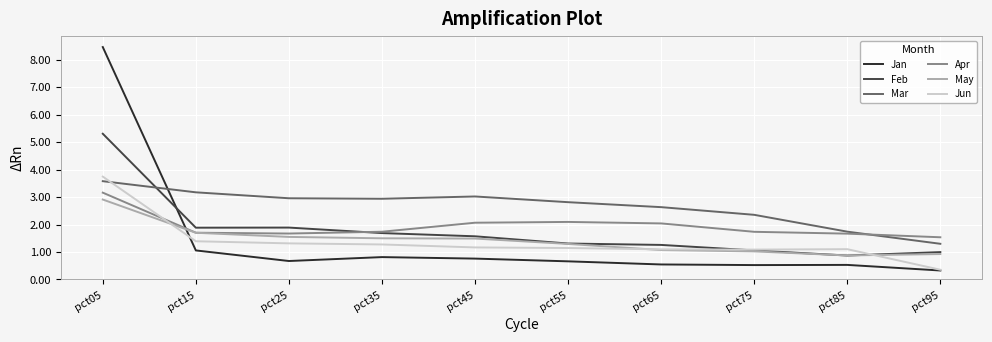

What is the difference between the highest and lowest values at pct45?

2.3